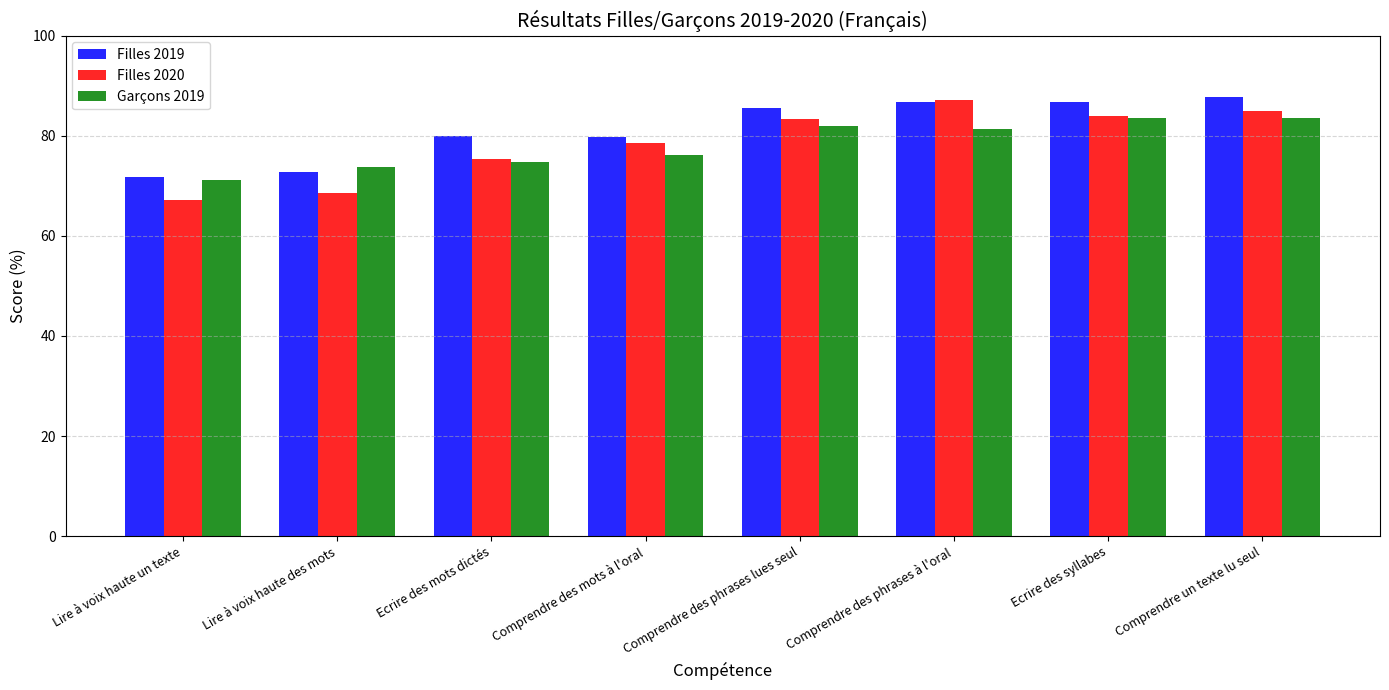

What is the sum of the Filles 2019 values at Ecrire des mots dictés and Ecrire des syllabes?

166.6